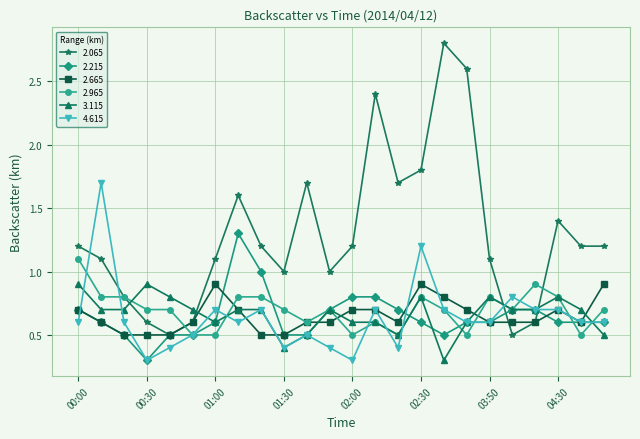

What are all the series names shown in the legend?

2.065, 2.215, 2.665, 2.965, 3.115, 4.615